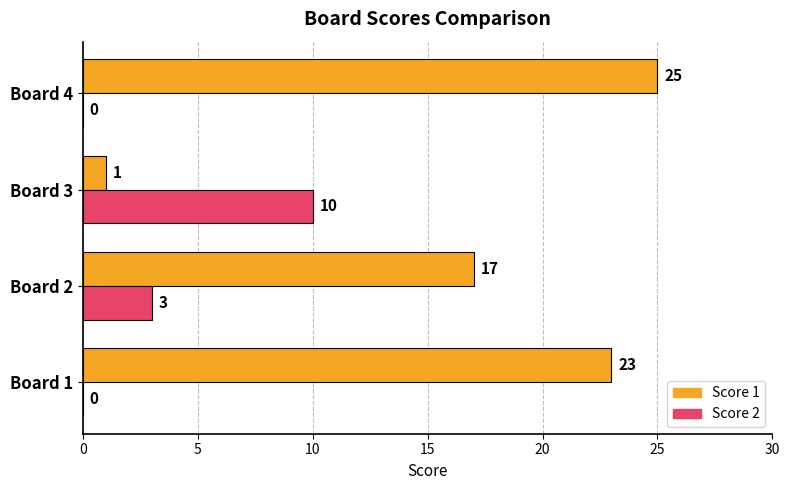

What is the maximum value for Score 2?

10